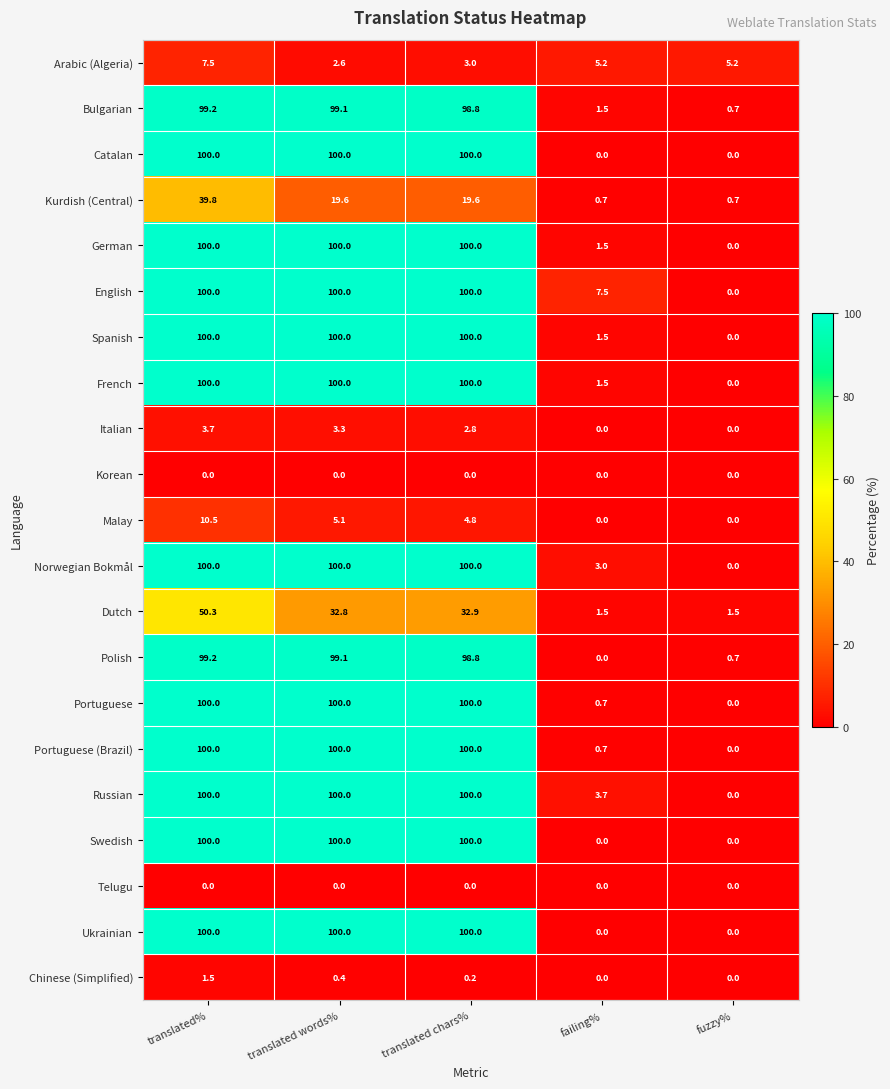

Where does the Italian series first go above 2?

translated%